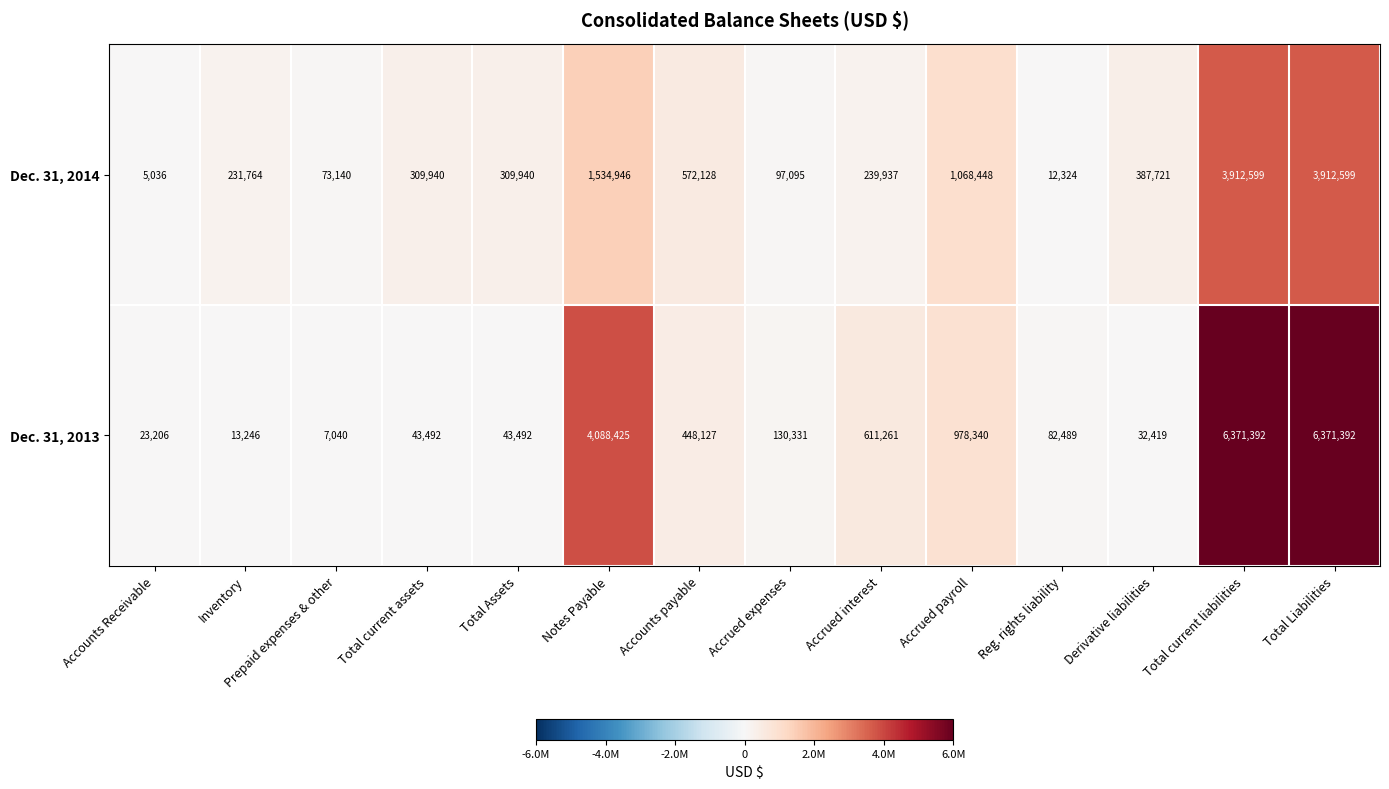

What is the approximate value of Dec. 31, 2014 at Total current assets, to the nearest 50?

309950